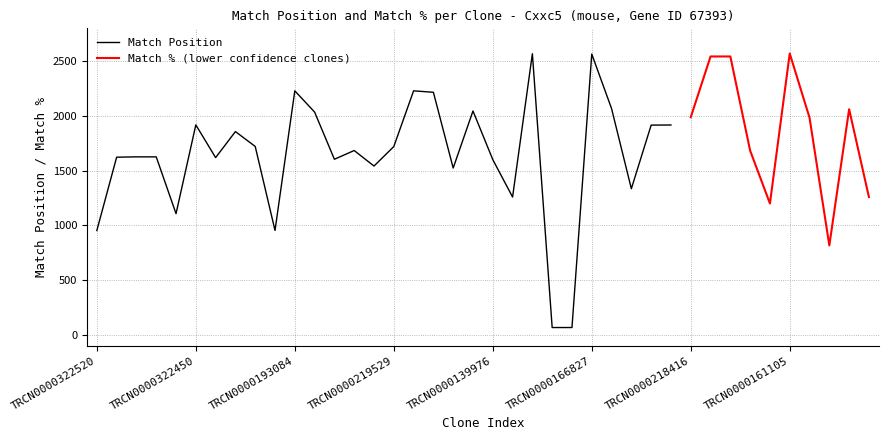

The value of Match Position at TRCN0000322520 is 953. True or false?

True